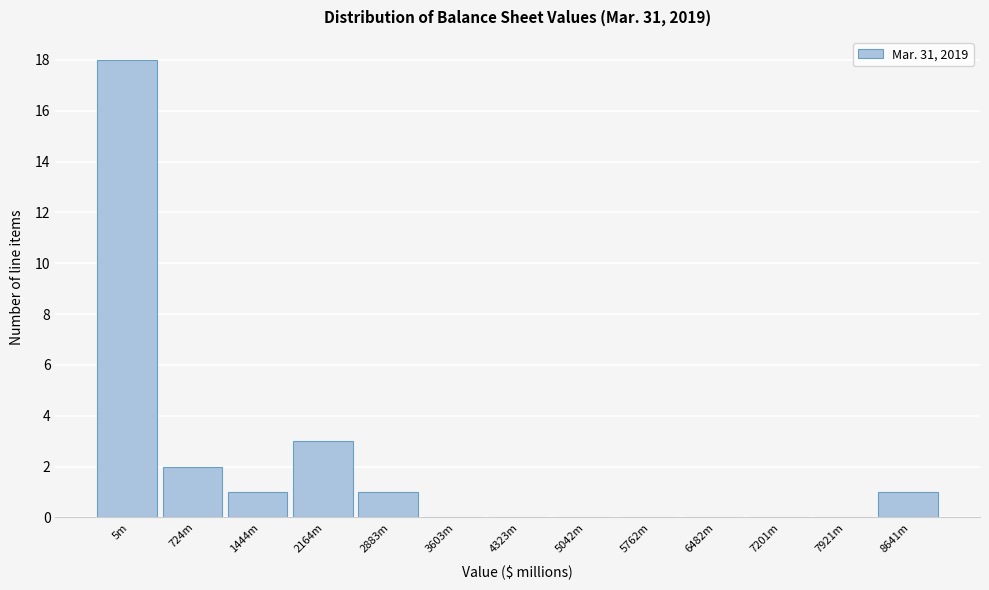

Reading right to left, extract all data points from this chart.

8641m=1	7921m=0	7201m=0	6482m=0	5762m=0	5042m=0	4323m=0	3603m=0	2883m=1	2164m=3	1444m=1	724m=2	5m=18